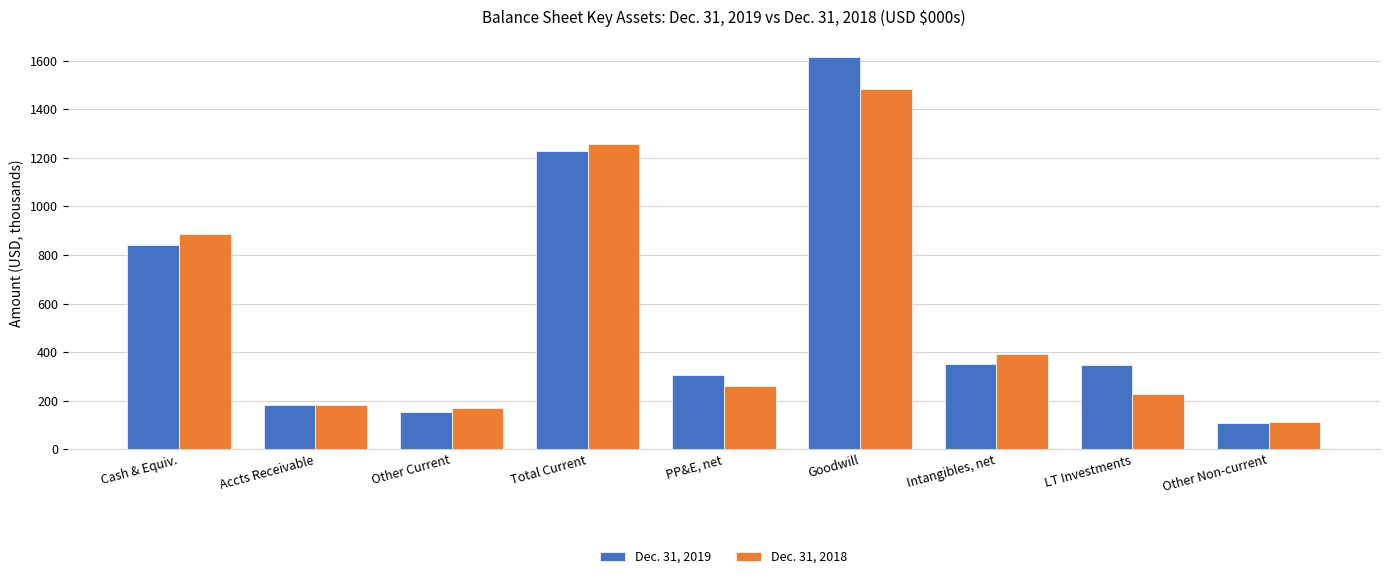

What is the sum of all Dec. 31, 2019 values?

5132.8